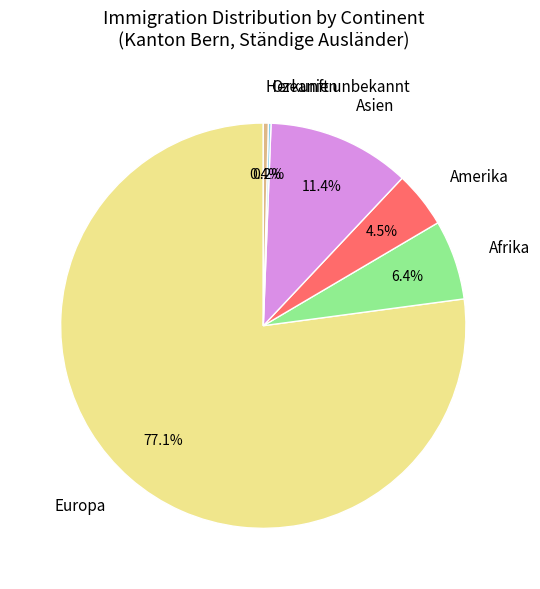

To the nearest percent, what is the average slice percentage?

17%